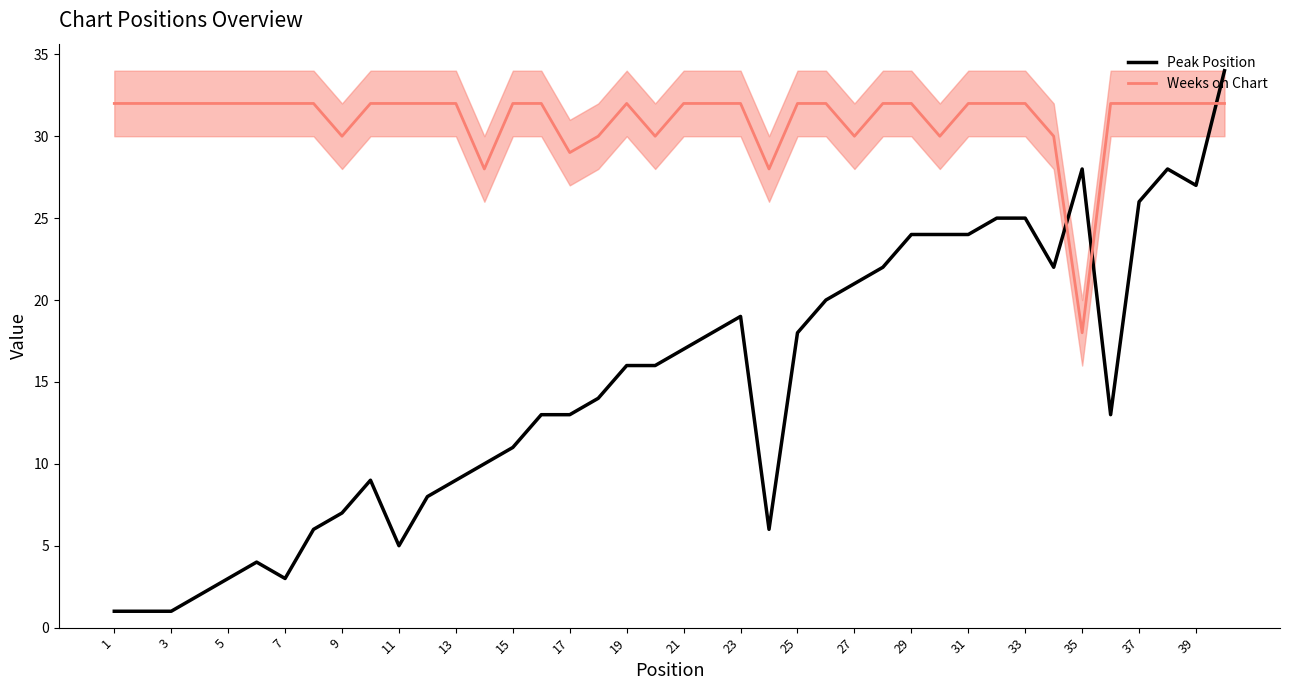

Which series has the largest total across all categories?

Weeks on Chart